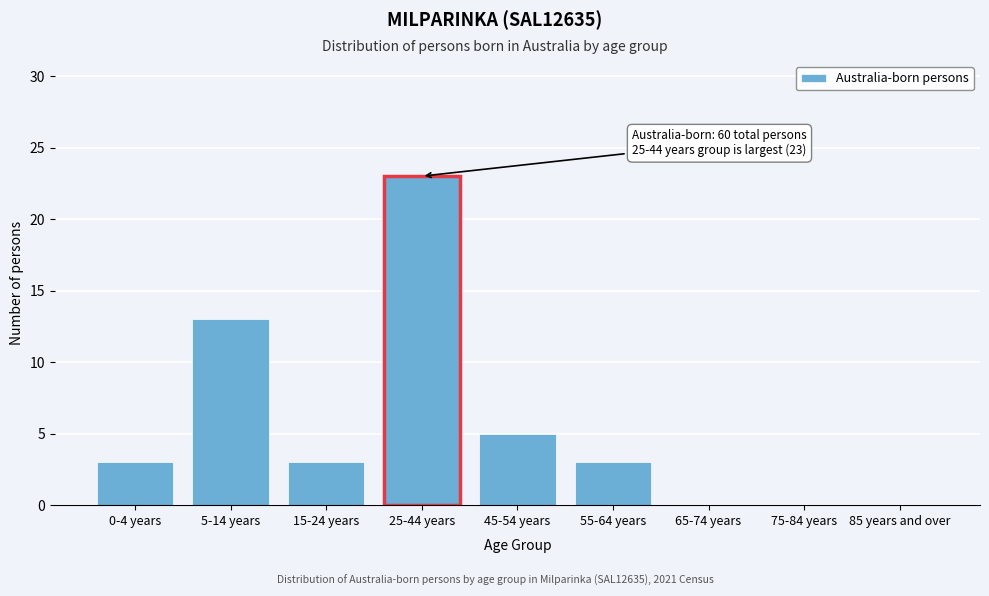

Reading right to left, transcribe all the data shown in this chart.

85 years and over=0	75-84 years=0	65-74 years=0	55-64 years=3	45-54 years=5	25-44 years=23	15-24 years=3	5-14 years=13	0-4 years=3